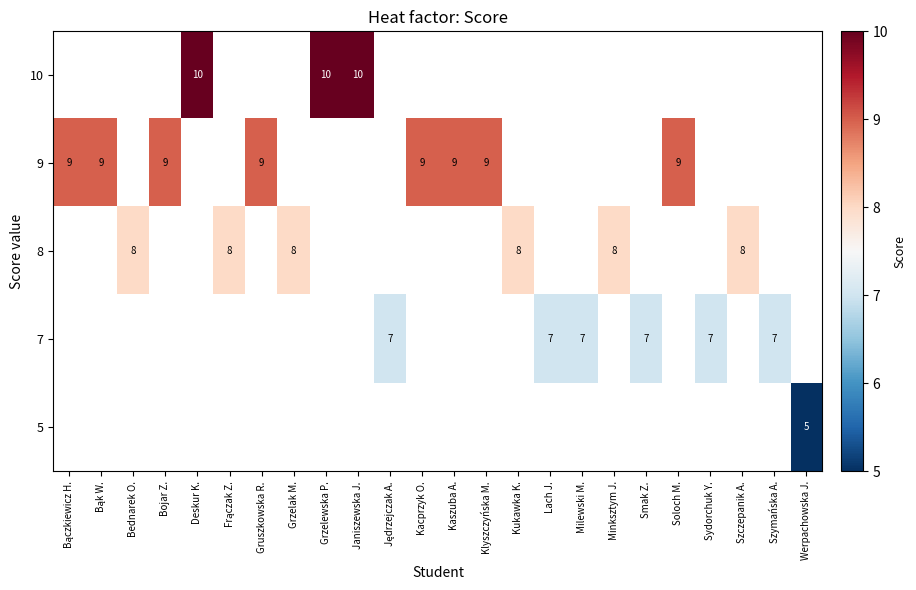

The value of 9 at Gruszkowska R. is 9. True or false?

True